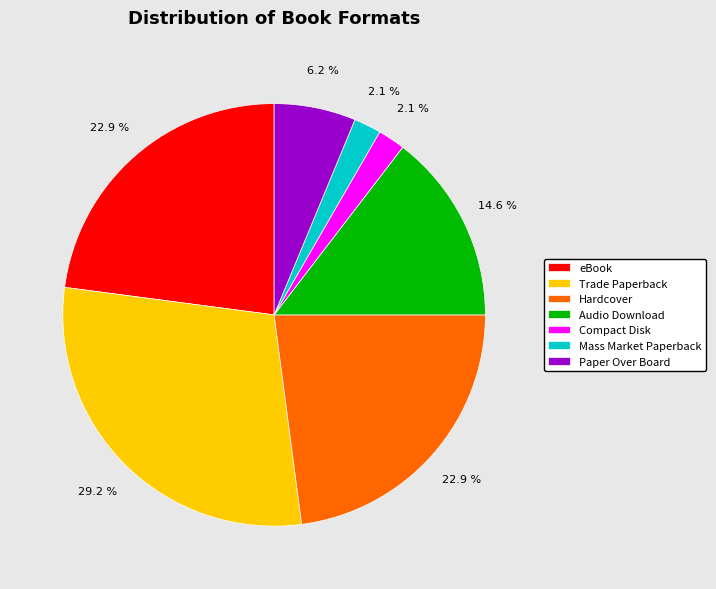

Is Hardcover the majority of the pie?

No